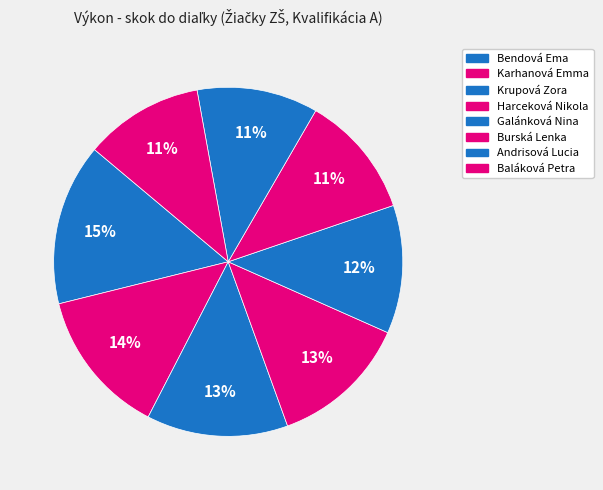

How many slices are in this pie chart?

8